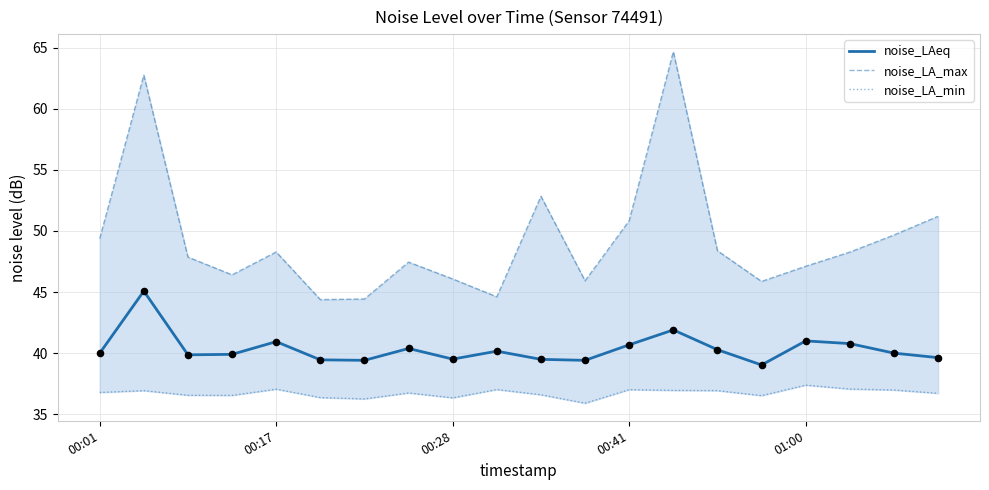

True or false: noise_LAeq has a value of 68.4 at 00:01.

False